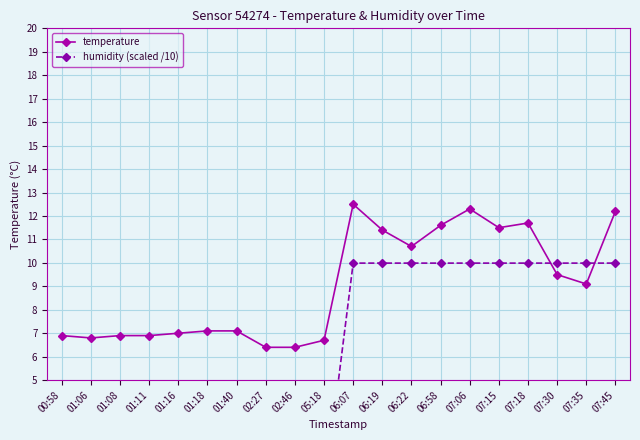

What is the value of the temperature point at the 19th from the left?

9.1